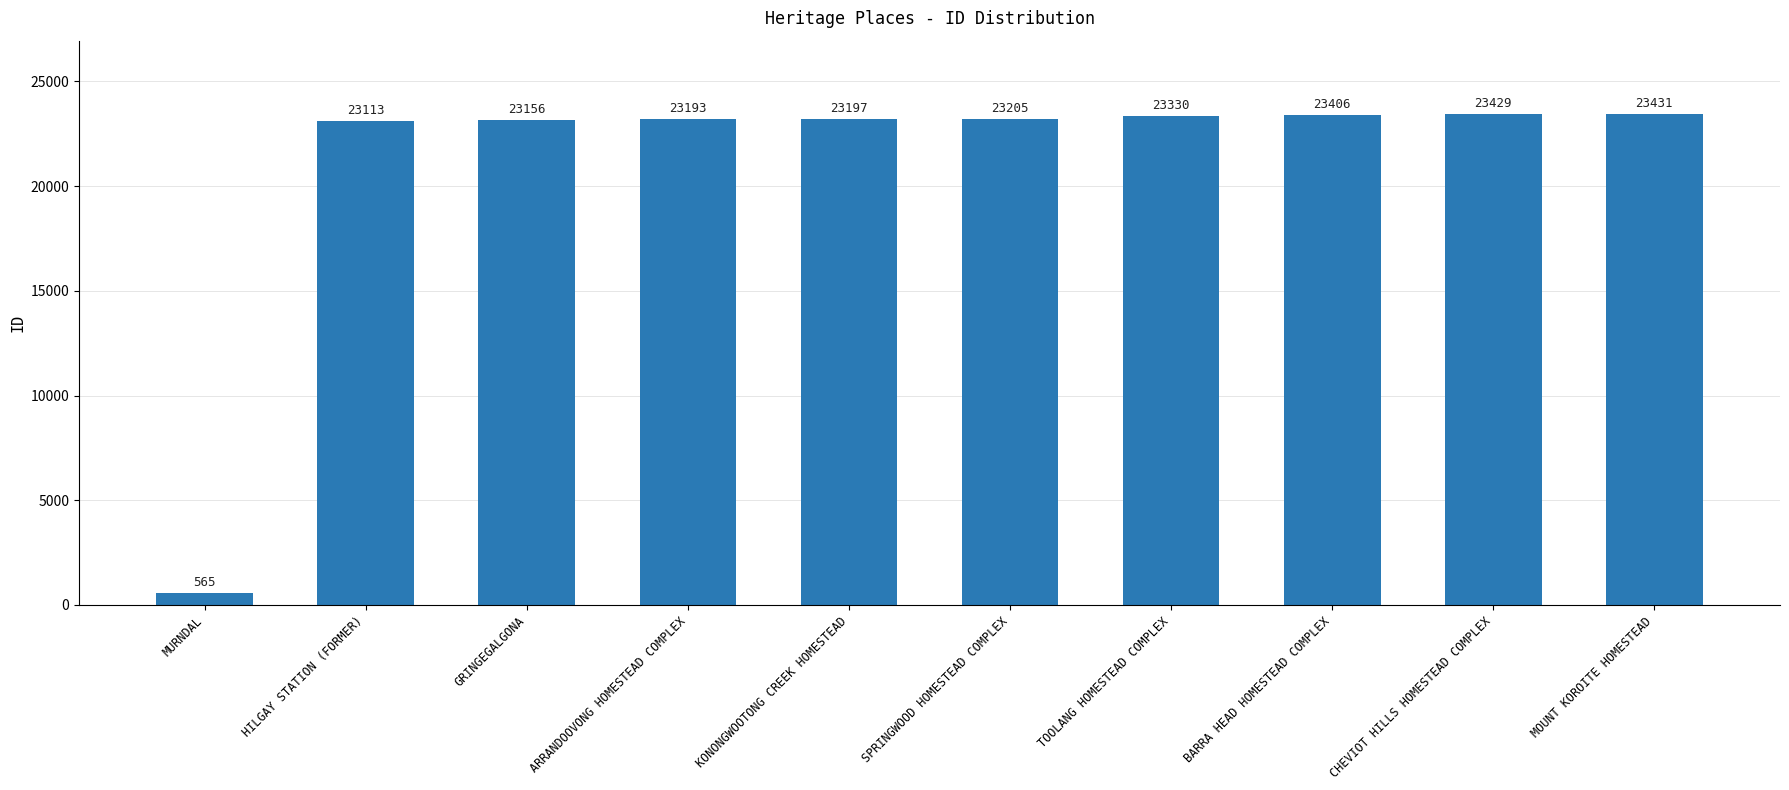

Rank the categories by value from lowest to highest.

MURNDAL, HILGAY STATION (FORMER), GRINGEGALGONA, ARRANDOOVONG HOMESTEAD COMPLEX, KONONGWOOTONG CREEK HOMESTEAD, SPRINGWOOD HOMESTEAD COMPLEX, TOOLANG HOMESTEAD COMPLEX, BARRA HEAD HOMESTEAD COMPLEX, CHEVIOT HILLS HOMESTEAD COMPLEX, MOUNT KOROITE HOMESTEAD